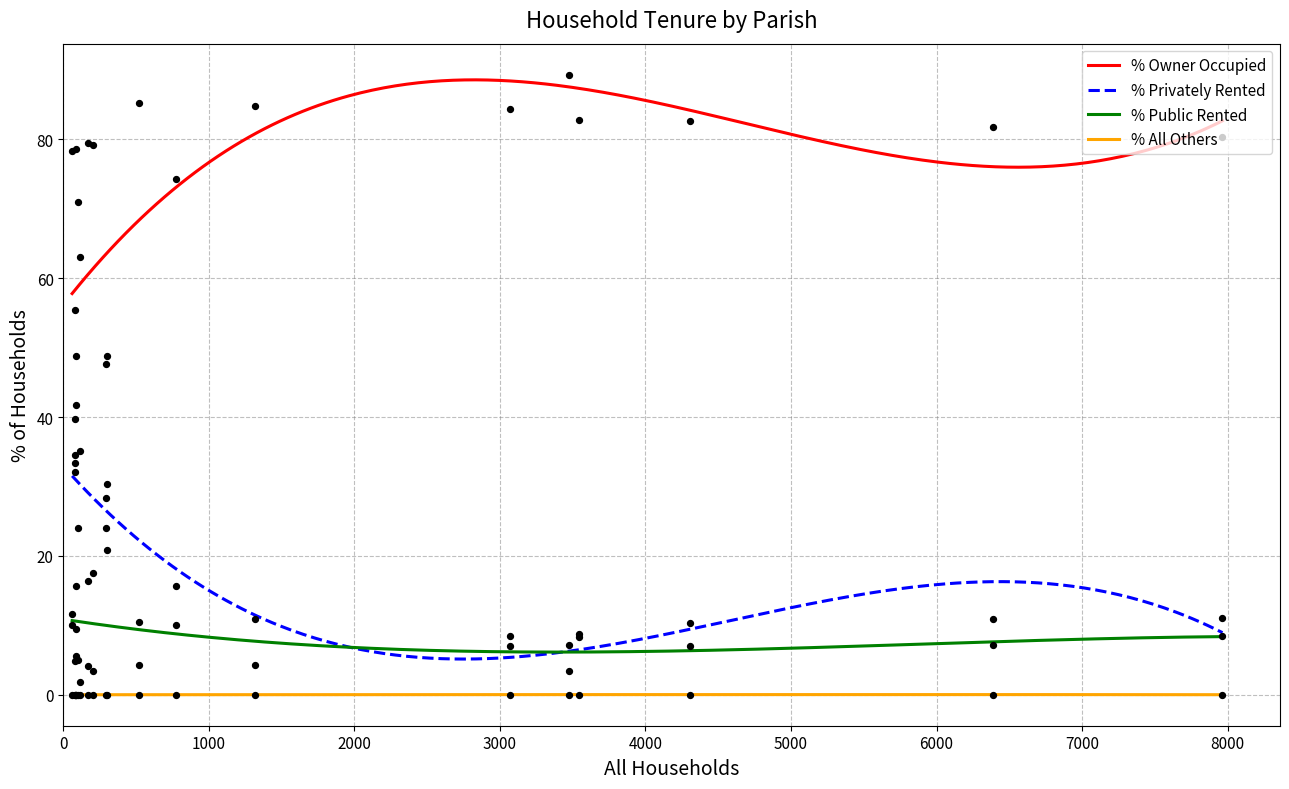

True or false: % Public Rented and % All Others intersect in this chart.

False